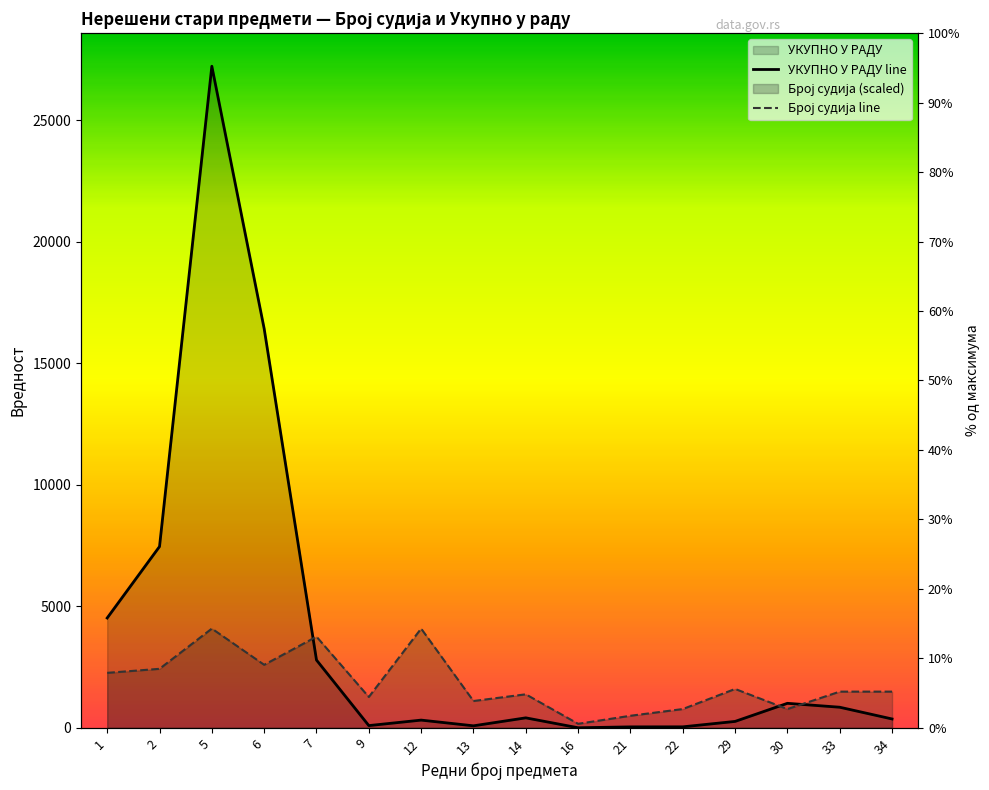

How many data points in УКУПНО У РАДУ line are above 411?

7